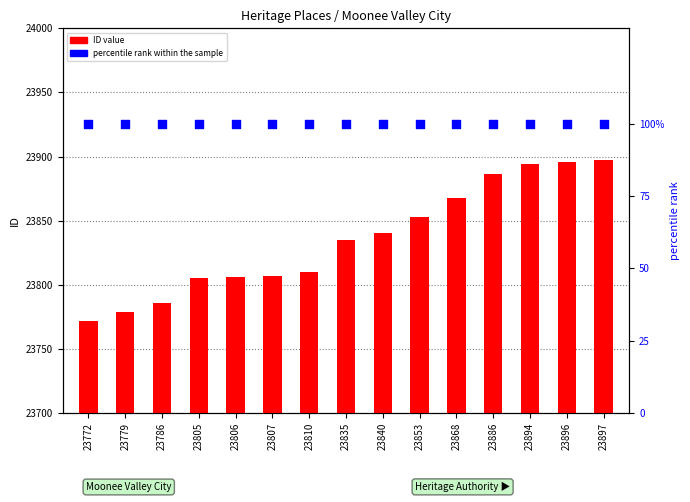

Which series has the largest total across all categories?

ID value